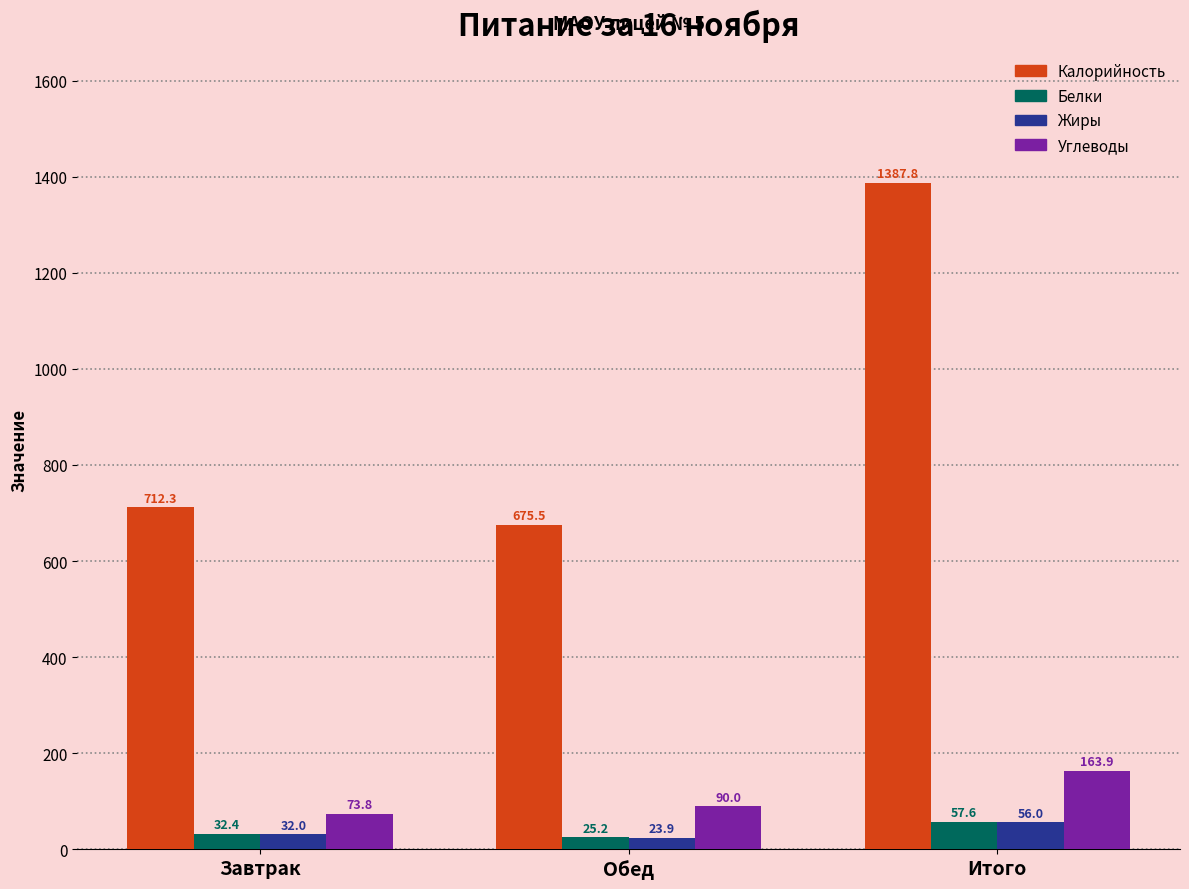

Rank the series by their maximum value, from lowest to highest.

Жиры, Белки, Углеводы, Калорийность